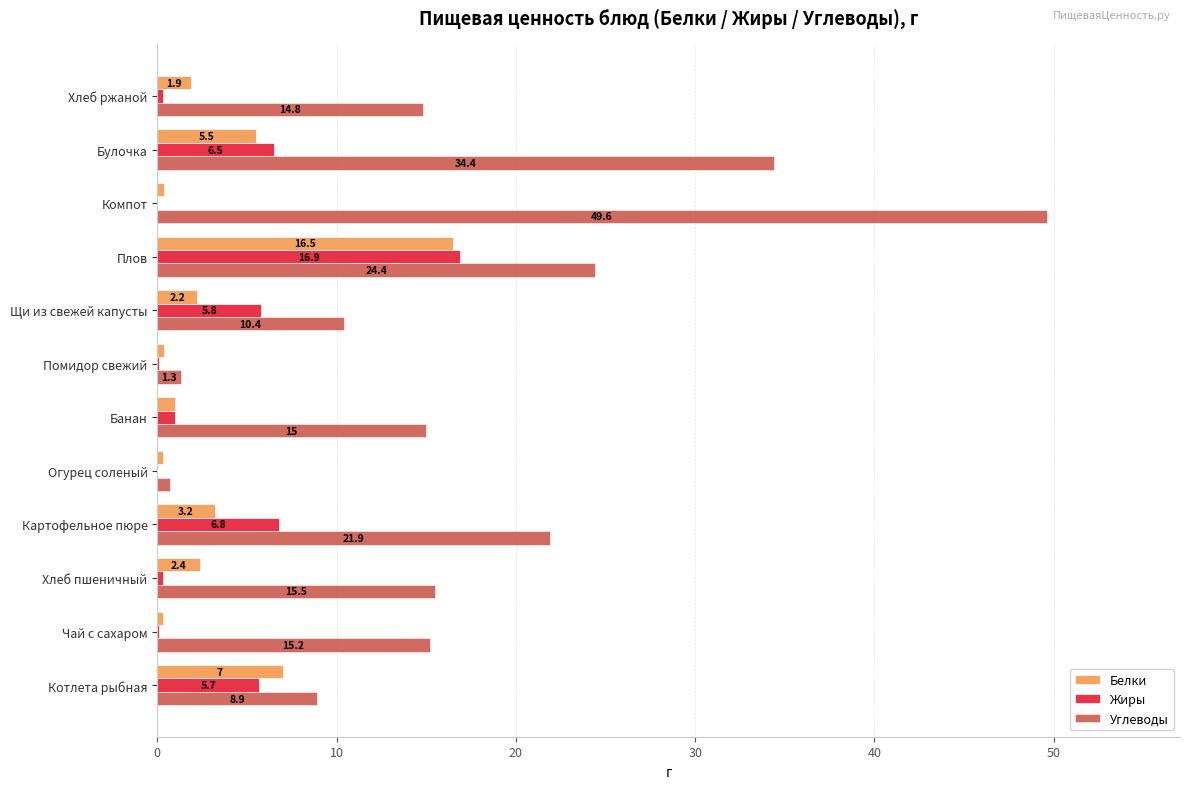

Which series has the widest spread of values?

Углеводы